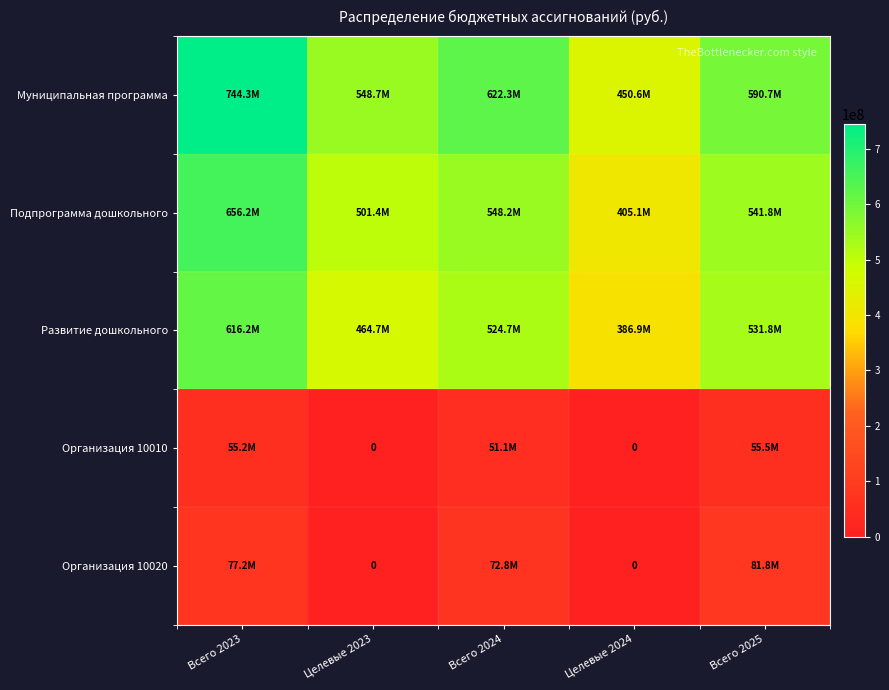

At which label does Муниципальная программа reach its minimum?

Целевые 2024